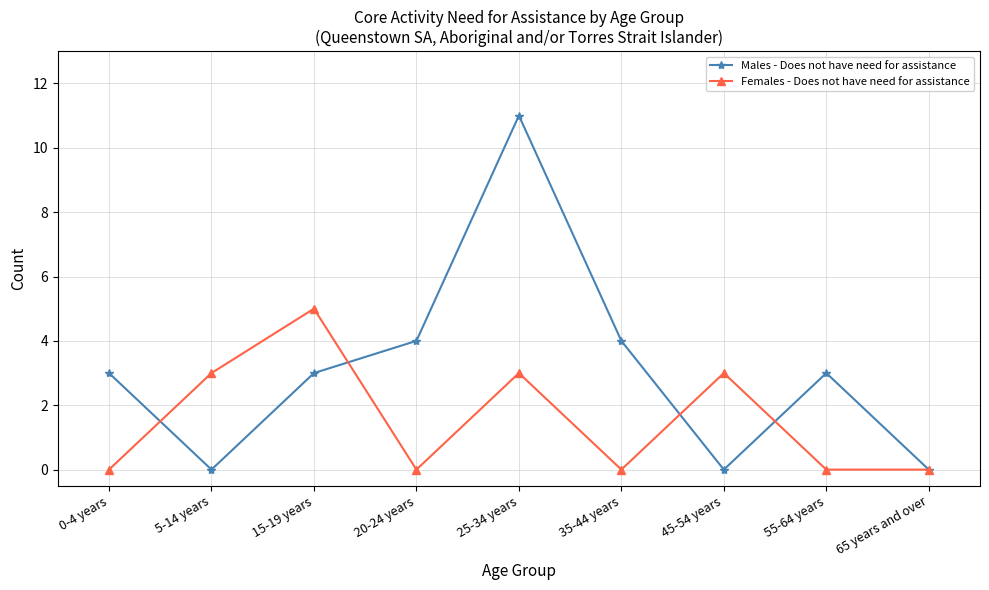

Which series has the largest range (max minus min)?

Males - Does not have need for assistance